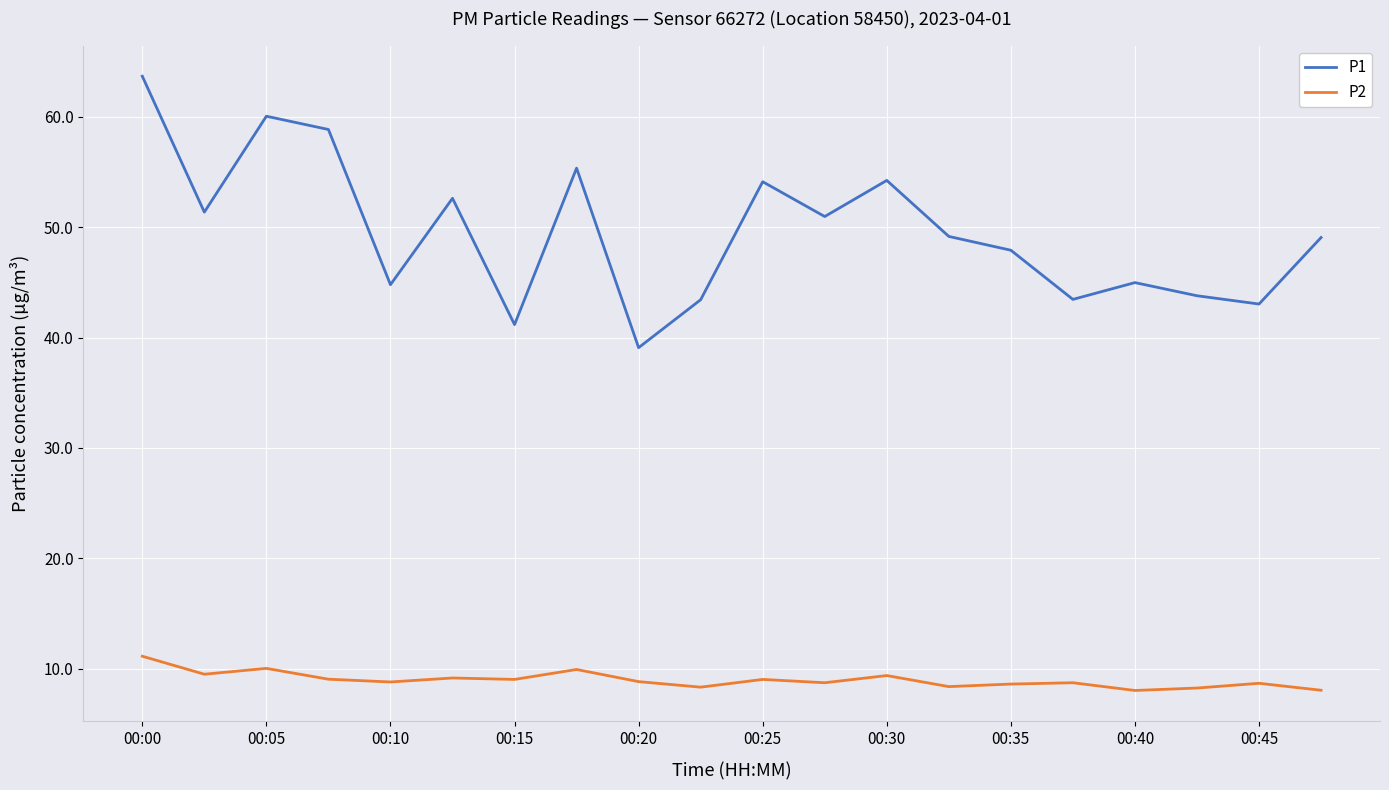

Which series has the largest range (max minus min)?

P1